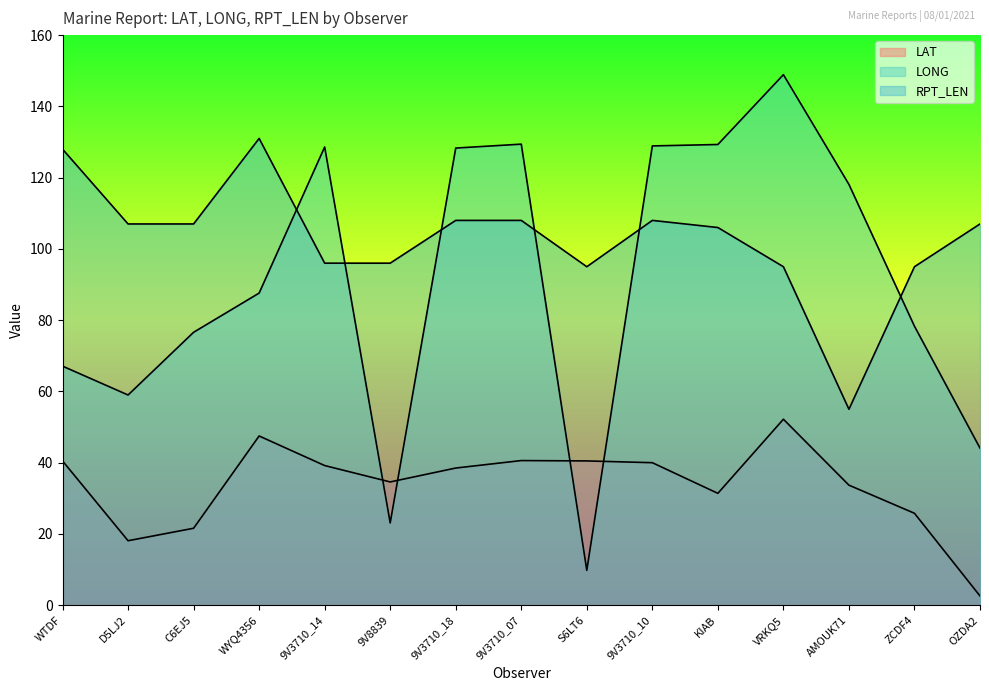

Rank the categories by LAT value from highest to lowest.

VRKQ5, WYQ4356, 9V3710_07, WTDF, S6LT6, 9V3710_10, 9V3710_14, 9V3710_18, 9V8839, AMOUK71, KIAB, ZCDF4, C6EJ5, D5LJ2, OZDA2